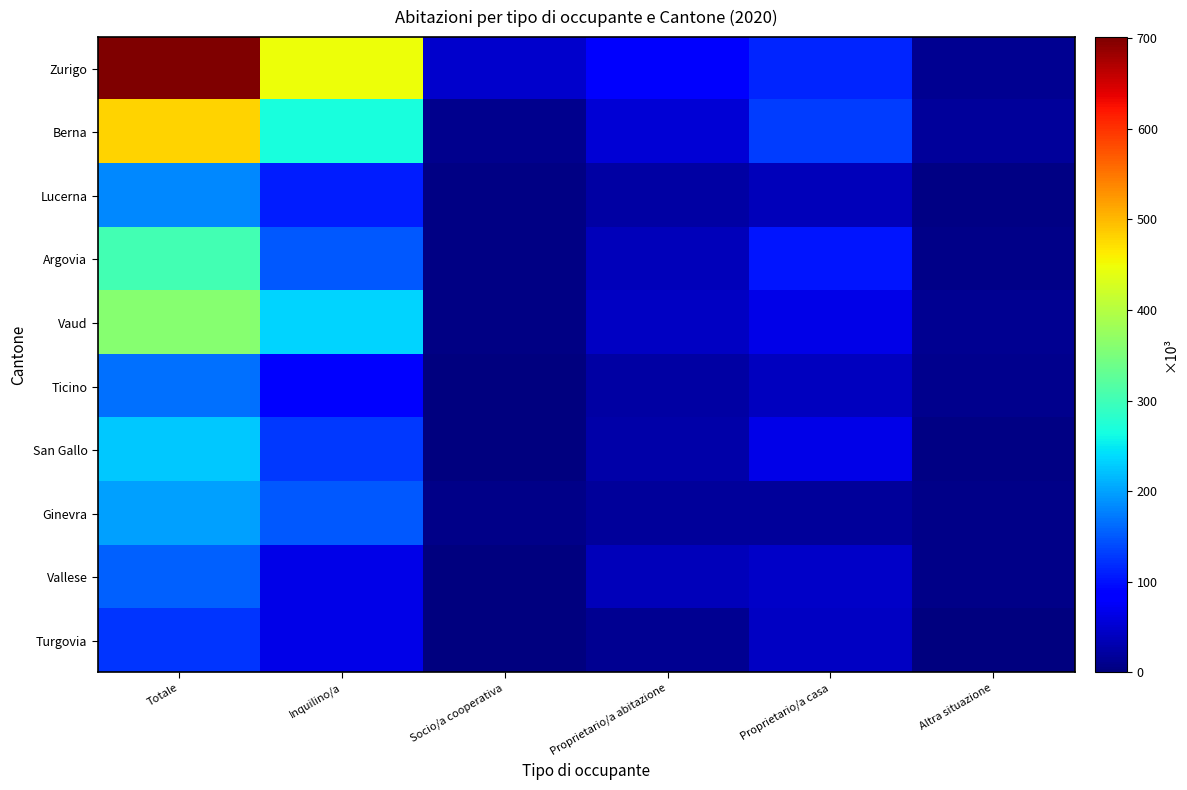

At Altra situazione, list the series in order from largest to smallest.

Berna, Vaud, Zurigo, Ticino, Argovia, Vallese, Ginevra, San Gallo, Lucerna, Turgovia